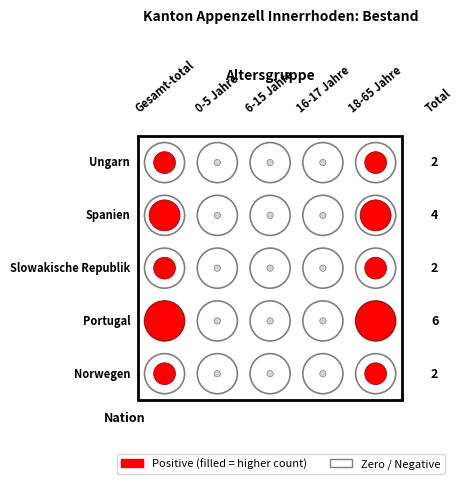

How many values in the Portugal series exceed 0?

2